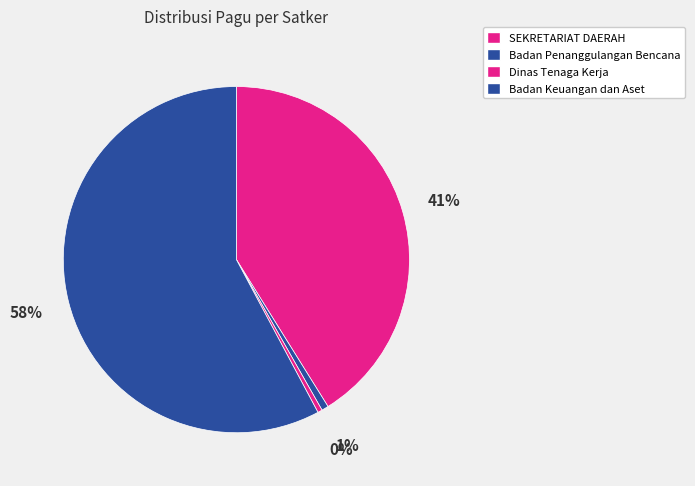

Count the number of slices in the pie.

4